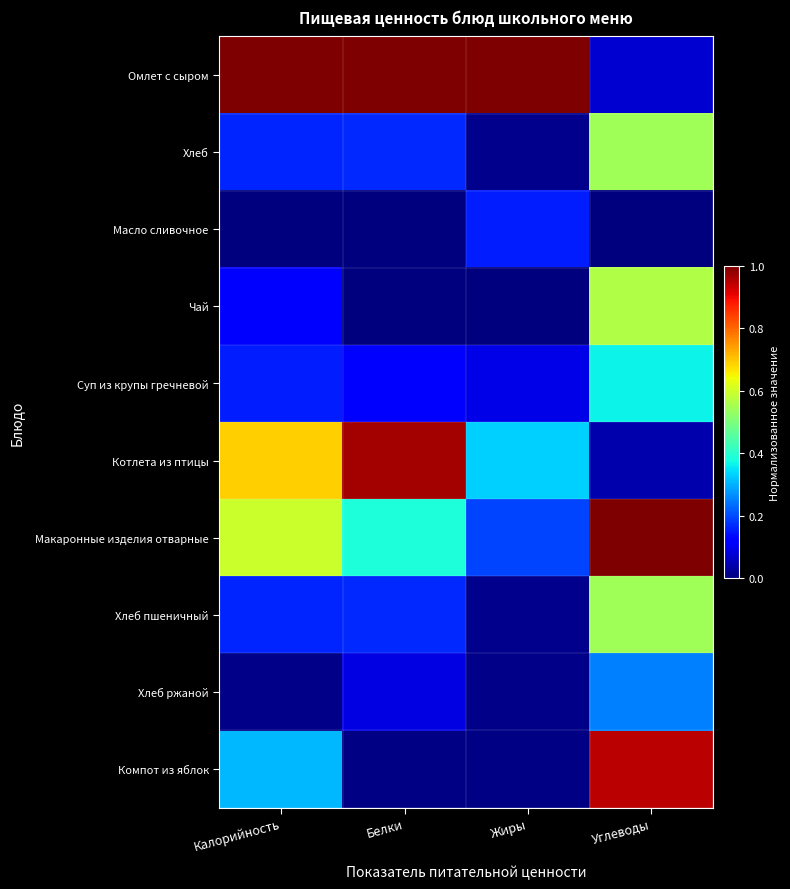

At which category does the chart reach its minimum across all series?

Калорийность